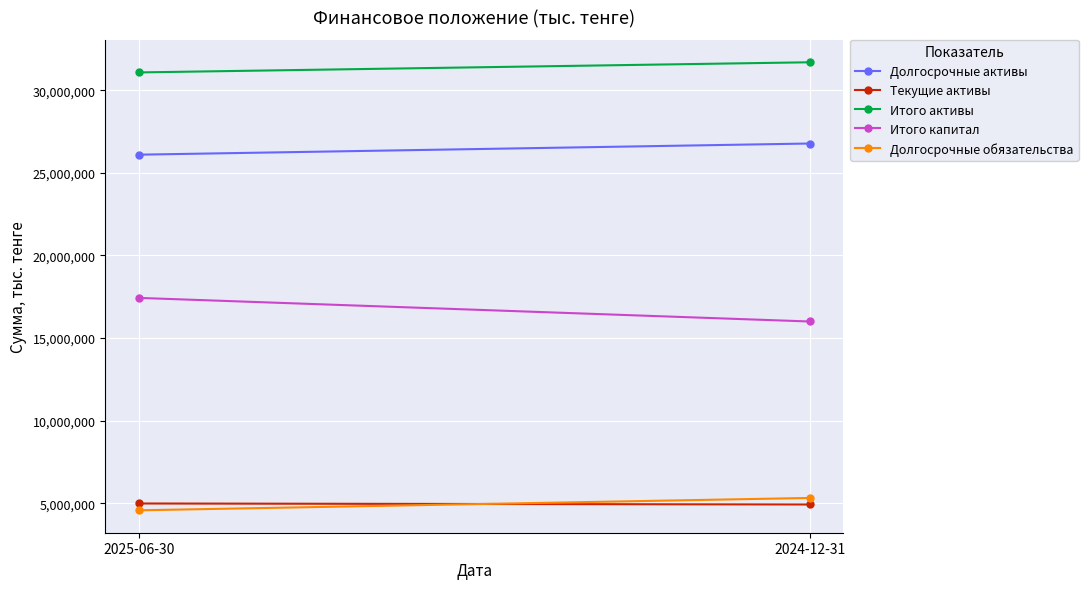

How many lines are shown in the chart?

5